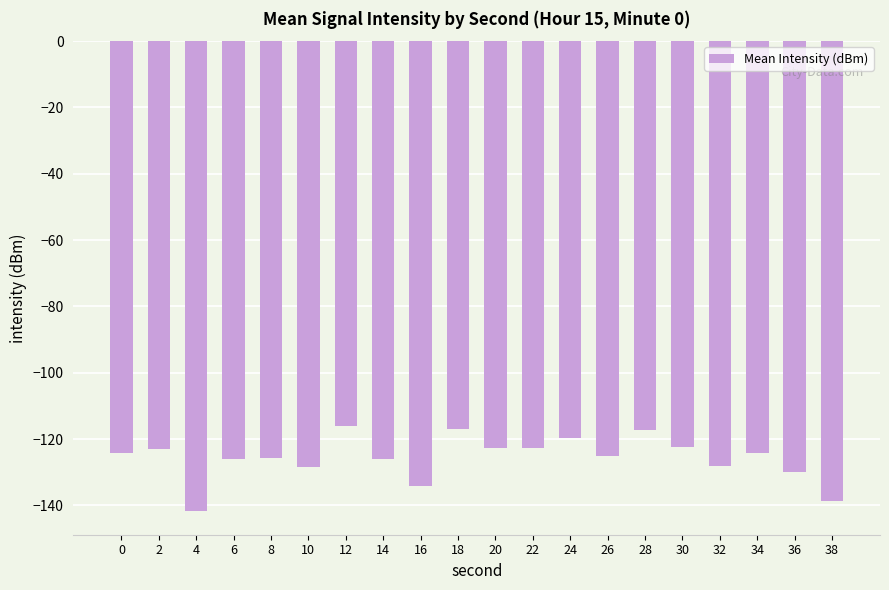

Between 20 and 10, which is larger?

20